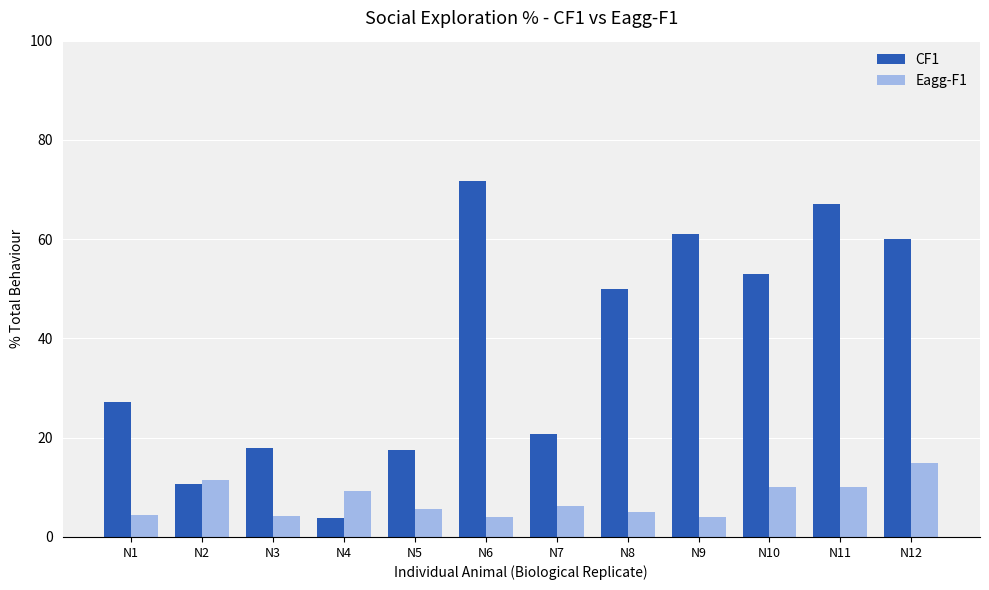

What is the lowest value of the CF1 series?

3.9